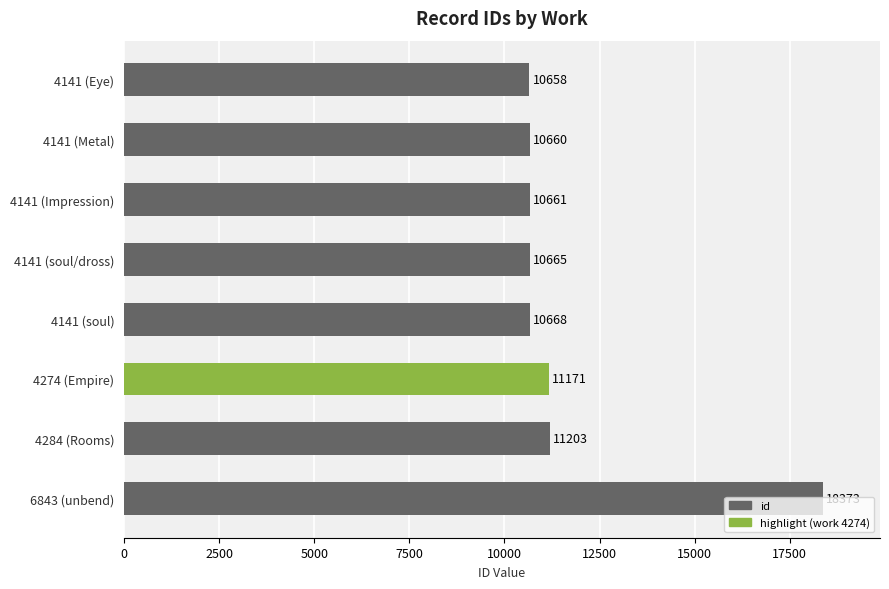

How many categories are shown in the chart?

8